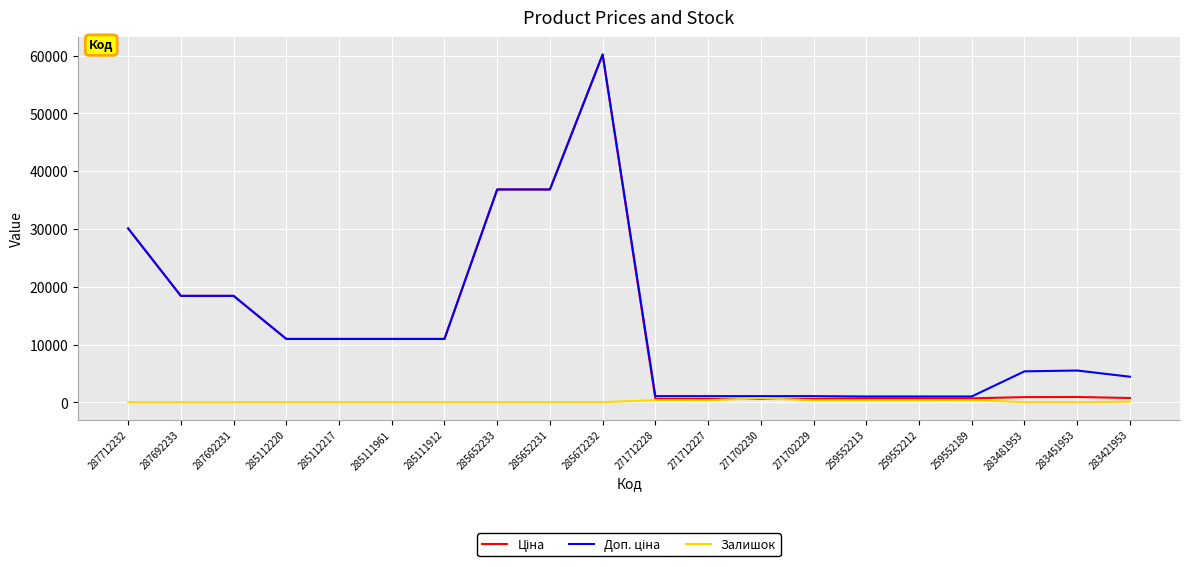

True or false: Залишок has a value of 17.0 at 285112217.

True